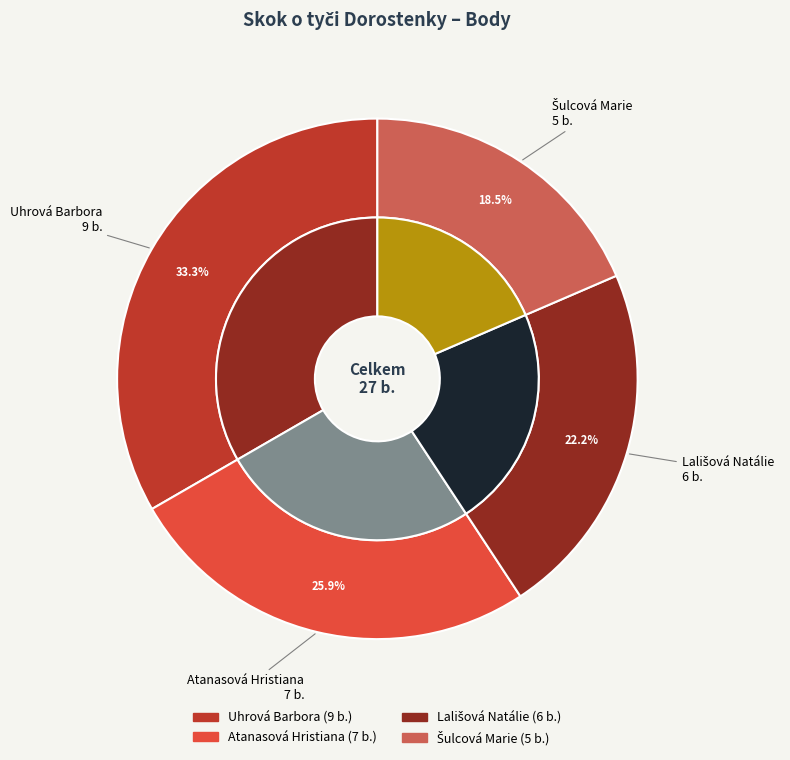

True or false: Uhrová Barbora accounts for 33% of the total.

True